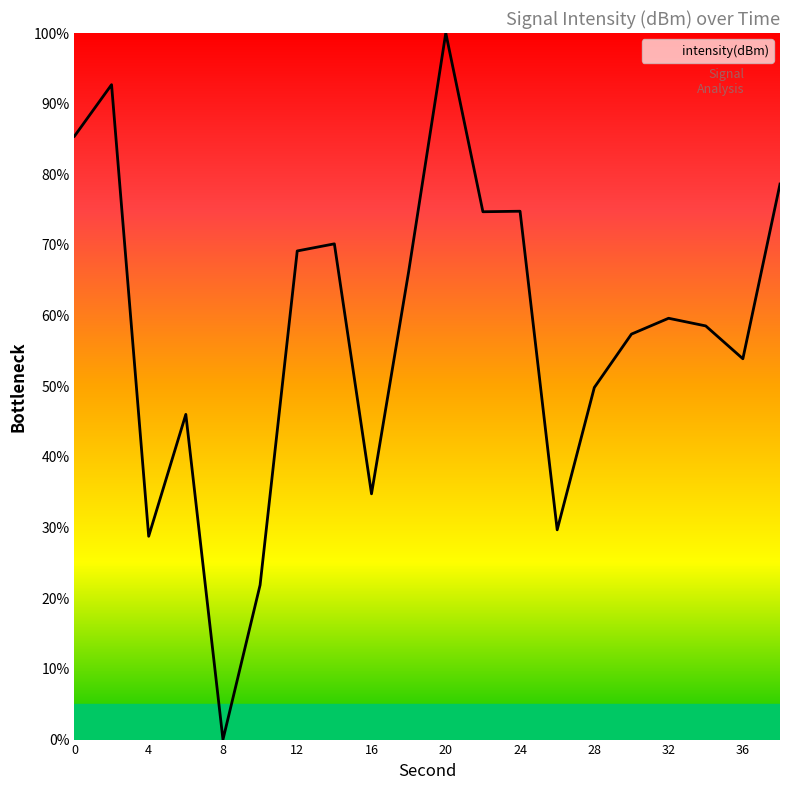

What is the average value?

57.6